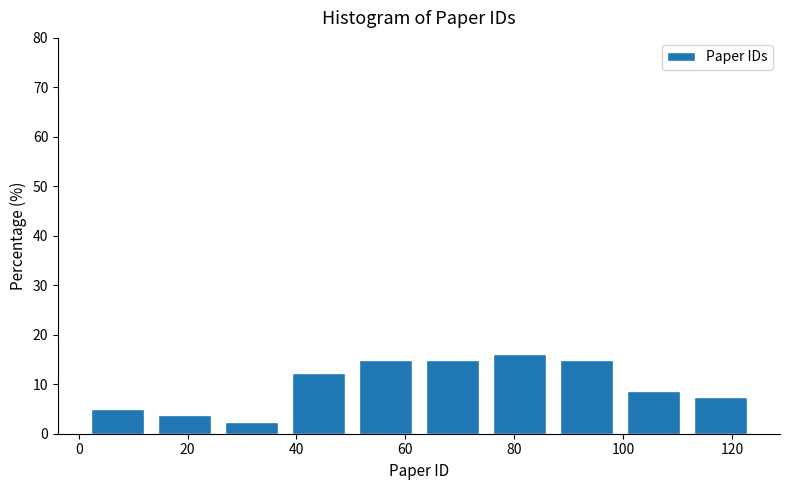

Reading left to right, list every bar in this chart as the range it spans on the x-axis followed by its height. Neither the bar edges nor the heights are printed on the chart, so give them approximately, as read against the axes.

2 to 14: 5
14 to 26: 4
26 to 38: 2
38 to 50: 12
50 to 62: 15
62 to 74: 15
74 to 88: 16
88 to 100: 15
100 to 112: 9
112 to 124: 7